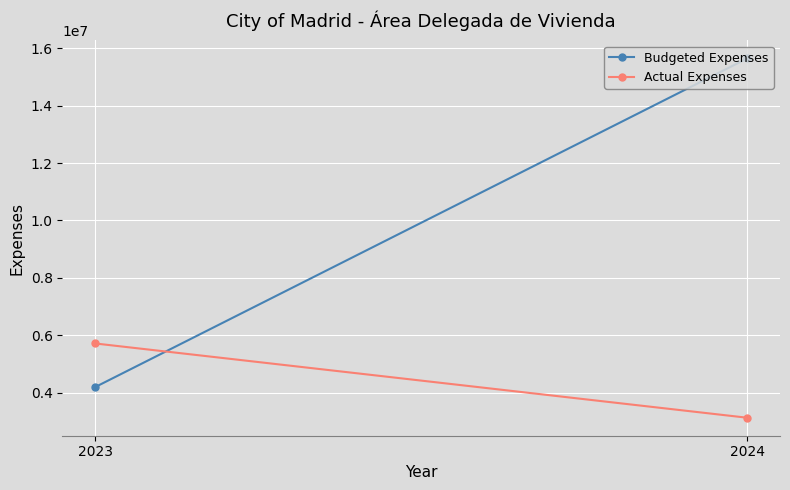

List the labels in order of Budgeted Expenses value, largest first.

2024, 2023